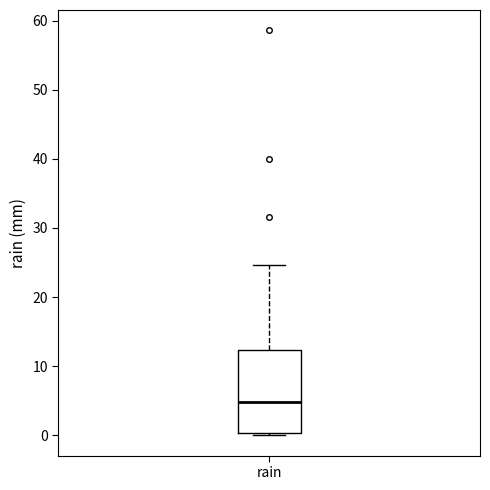

Read this box plot against the y-axis: the position of the median line, the range covered by the box, and the ends of both whiskers. The values are not printed on the chart, so give them approximately, as read against the axis.

median 5, box 0 to 12, whiskers 0 (just below the box's lower edge) to 25